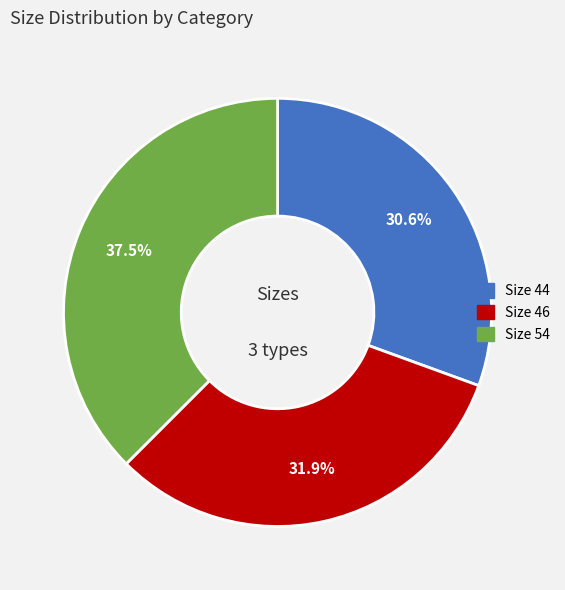

True or false: Size 46 accounts for 32% of the total.

True